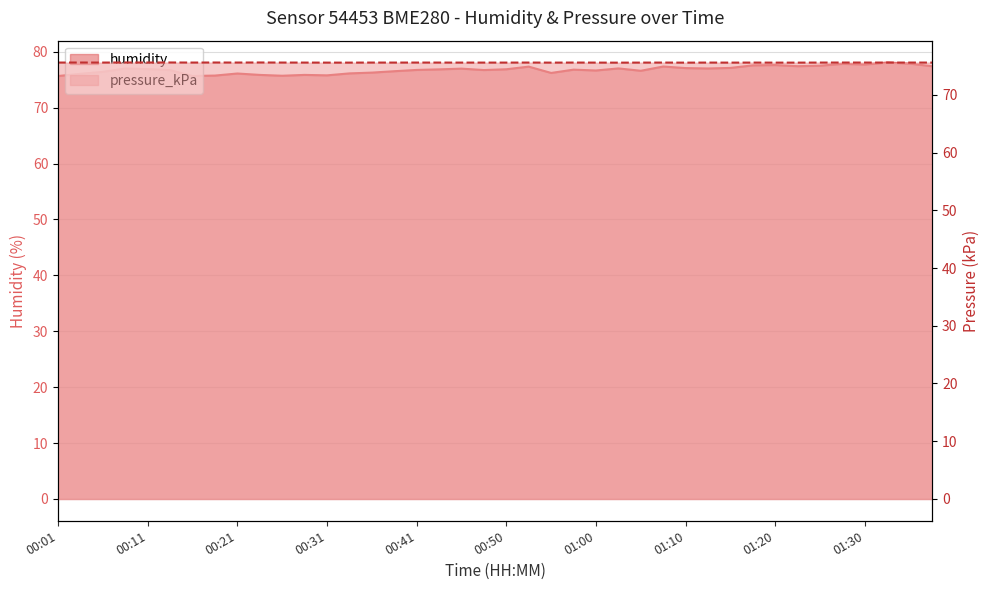

What is the sum of all pressure_kPa values?

3023.6